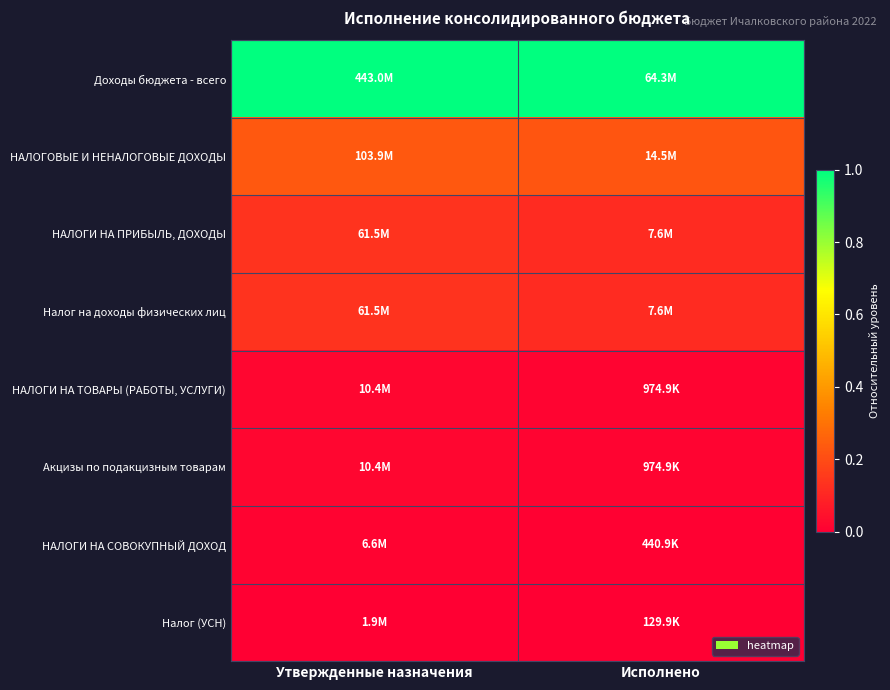

At Утвержденные назначения, list the series in order from smallest to largest.

Налог (УСН), НАЛОГИ НА СОВОКУПНЫЙ ДОХОД, НАЛОГИ НА ТОВАРЫ (РАБОТЫ, УСЛУГИ), Акцизы по подакцизным товарам, НАЛОГИ НА ПРИБЫЛЬ, ДОХОДЫ, Налог на доходы физических лиц, НАЛОГОВЫЕ И НЕНАЛОГОВЫЕ ДОХОДЫ, Доходы бюджета - всего